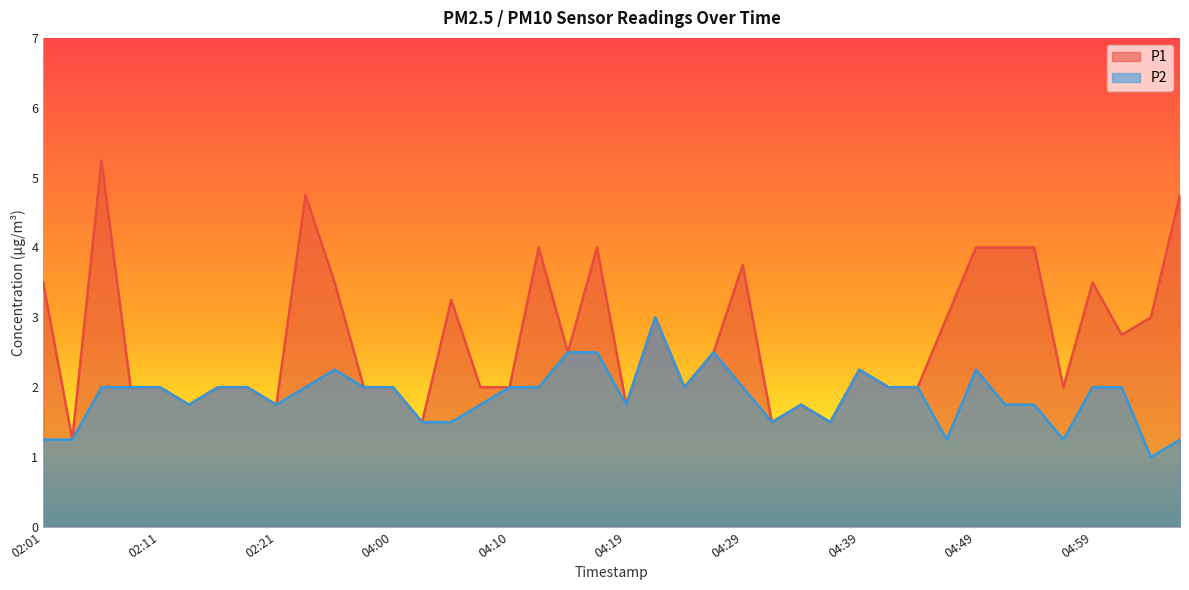

What is the approximate value of P2 at 04:22?

3.0